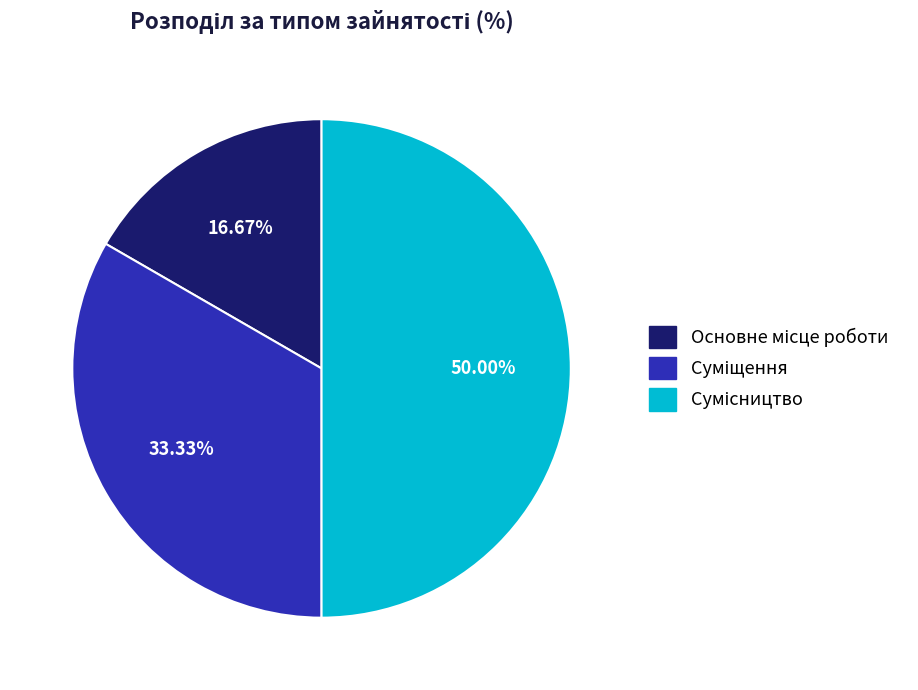

To the nearest percent, what is the average slice percentage?

33%